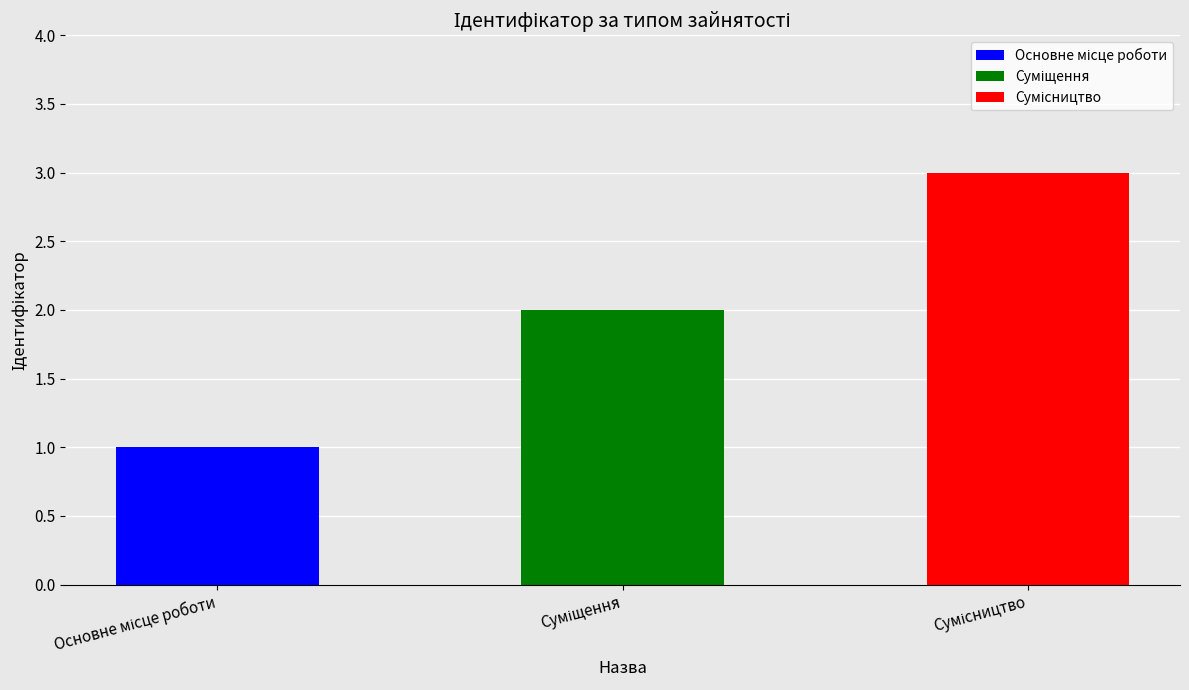

What is the sum of all values?

6